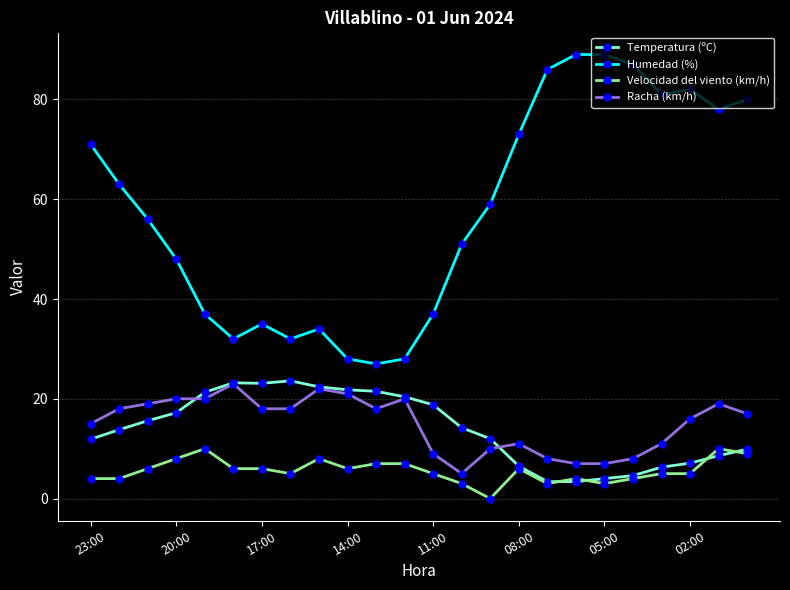

What is the minimum value for Humedad (%)?

27.0